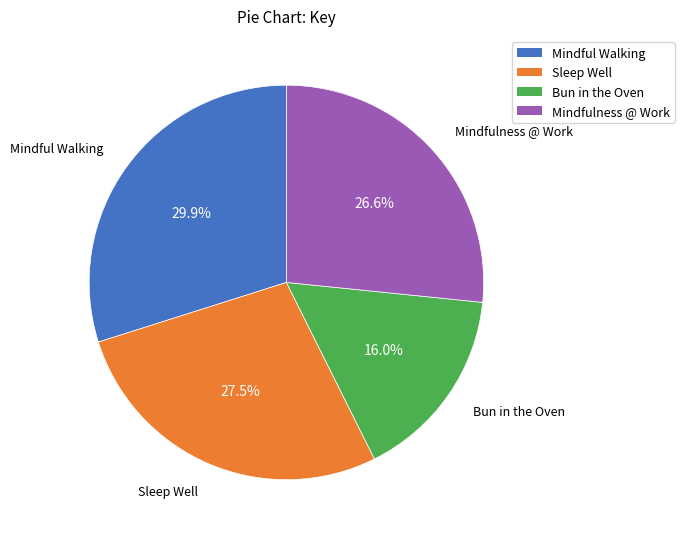

Does Mindfulness @ Work account for over 50% of the chart?

No